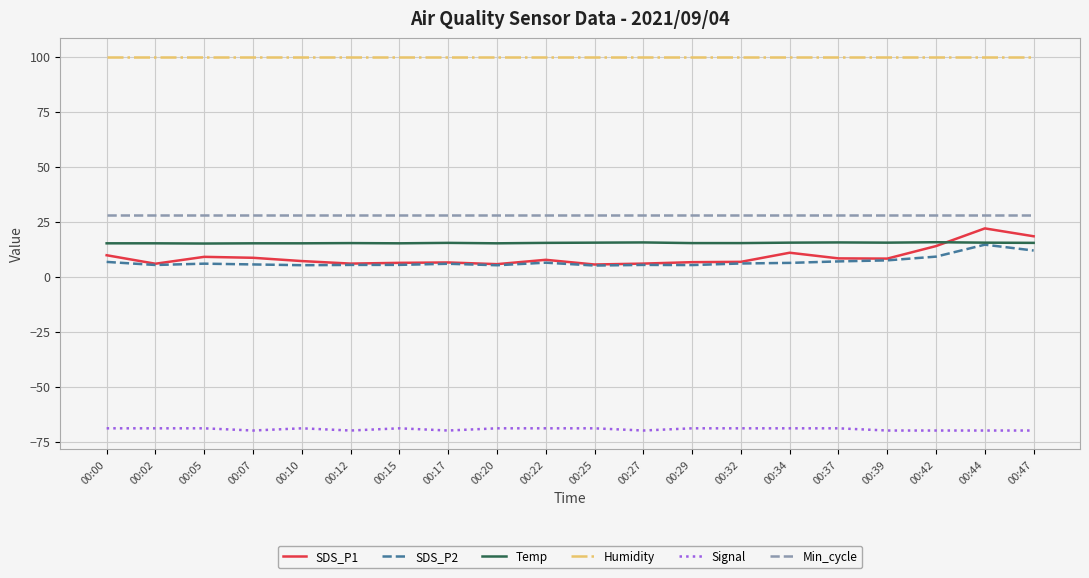

The Temp series shows 23.9 at 00:29. True or false?

False